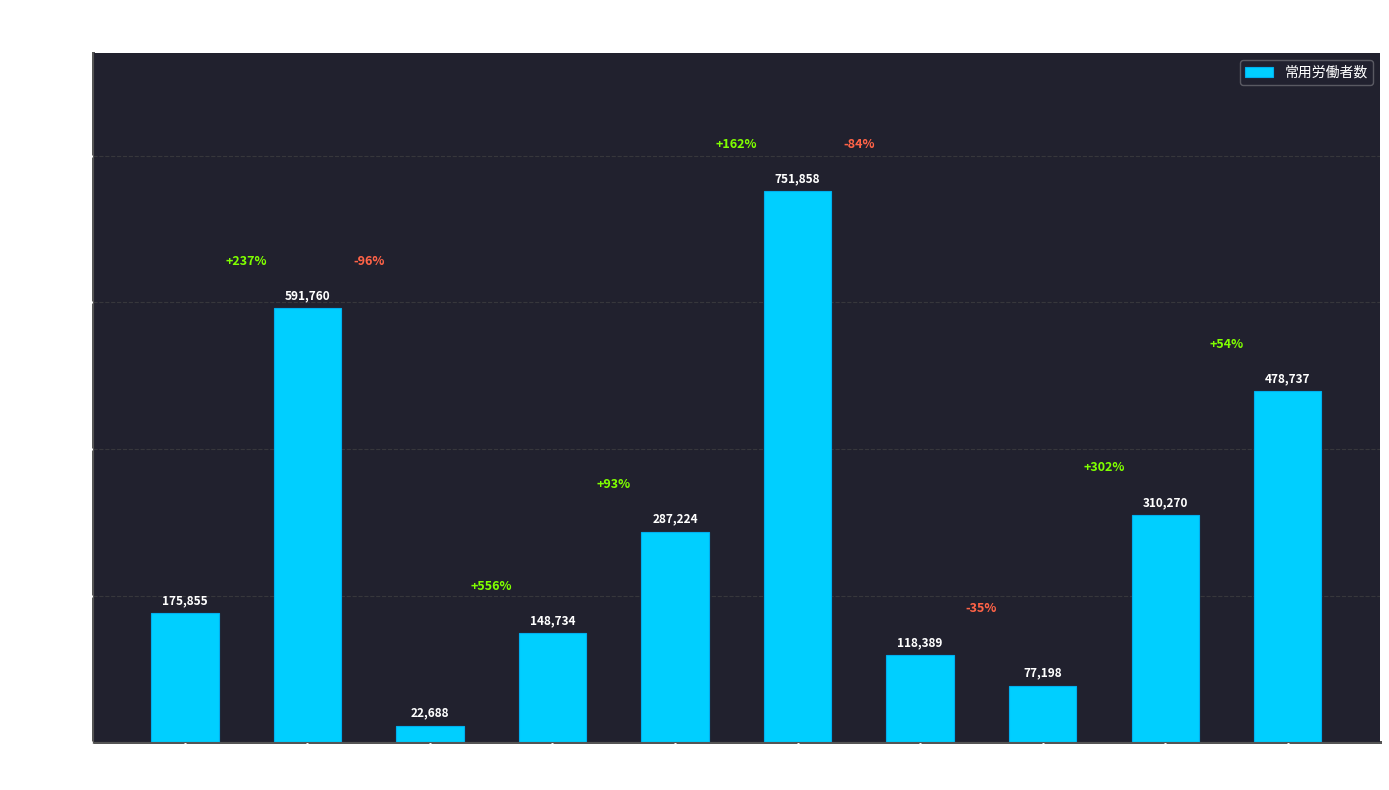

At which label is the value closest to 387273?

宿泊業
飲食サービス